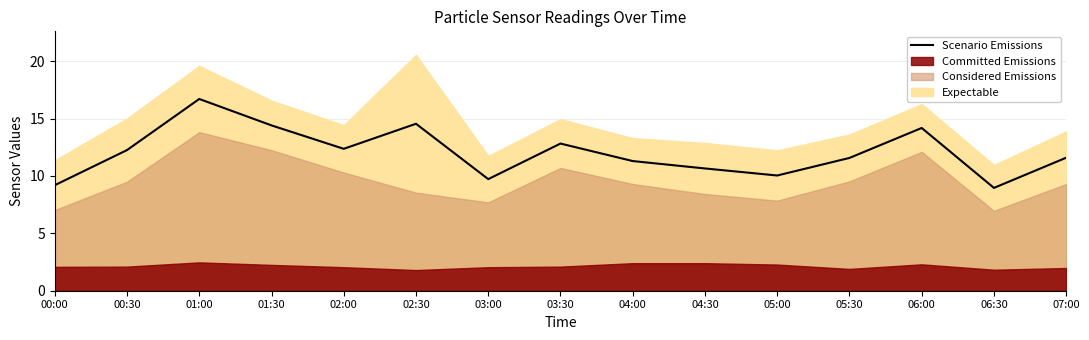

What is the label of the 7th point from the right?

04:00